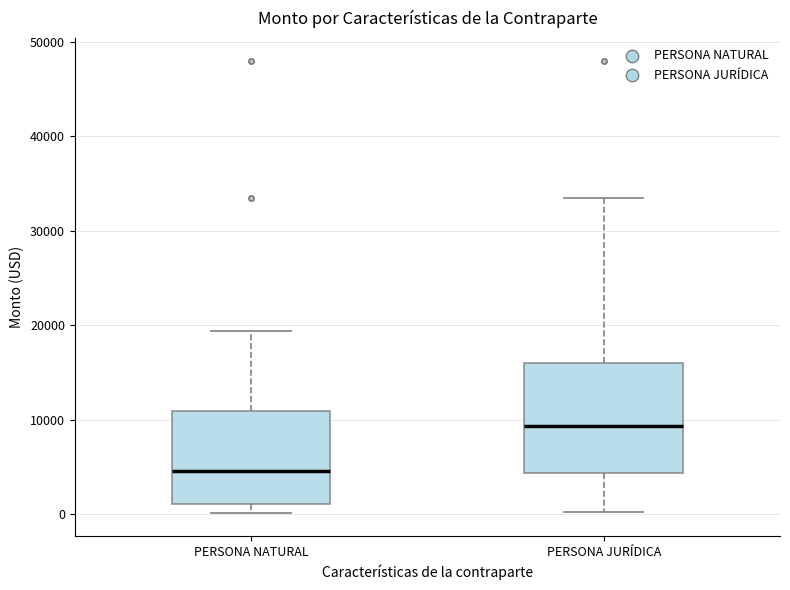

Reading left to right, read every box against the y-axis: the position of its median line, the range the box covers, and the ends of its whiskers. The values are not printed on the chart, so give them approximately, as read against the axis.

PERSONA NATURAL: median 5000, box 1000 to 11000, whiskers 0 to 19000
PERSONA JURÍDICA: median 9000, box 4000 to 16000, whiskers 0 to 33000